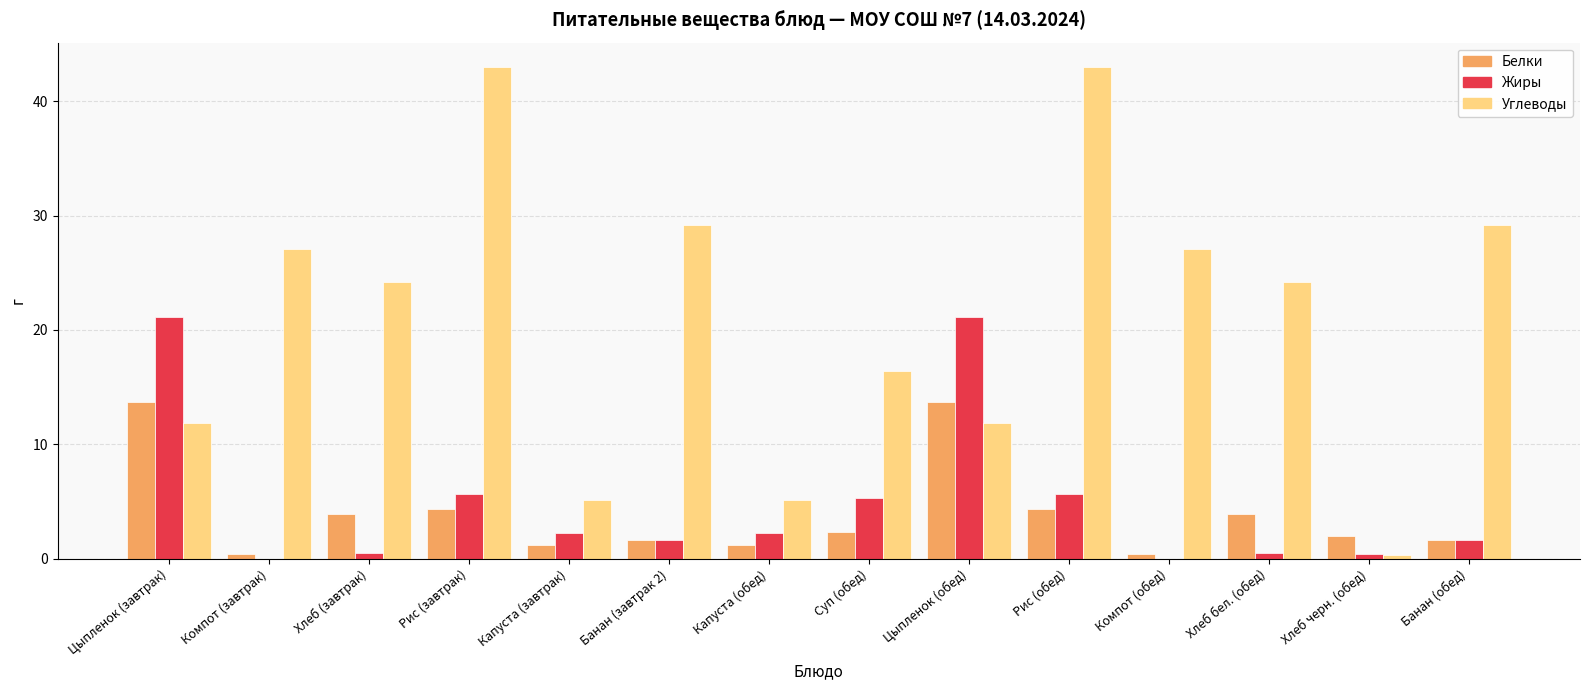

Which series has the largest total across all categories?

Углеводы